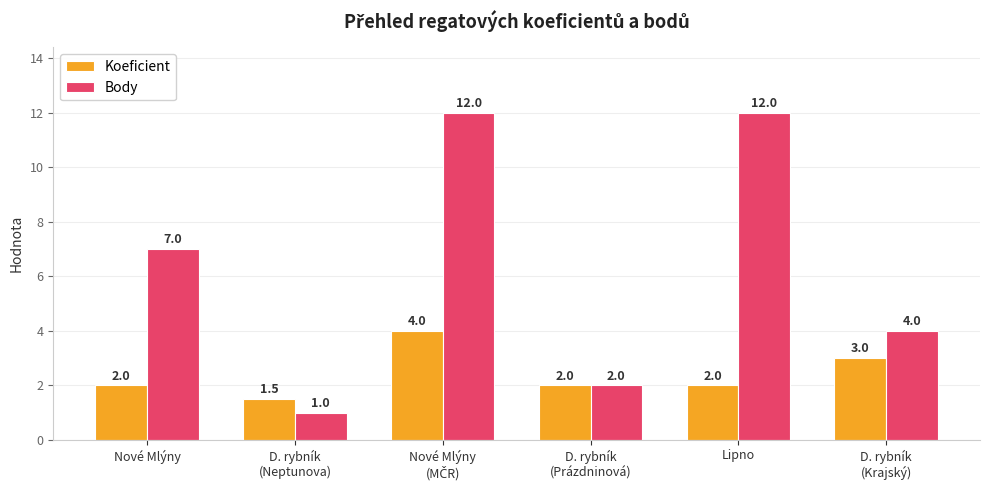

Which series has the largest total across all categories?

Body